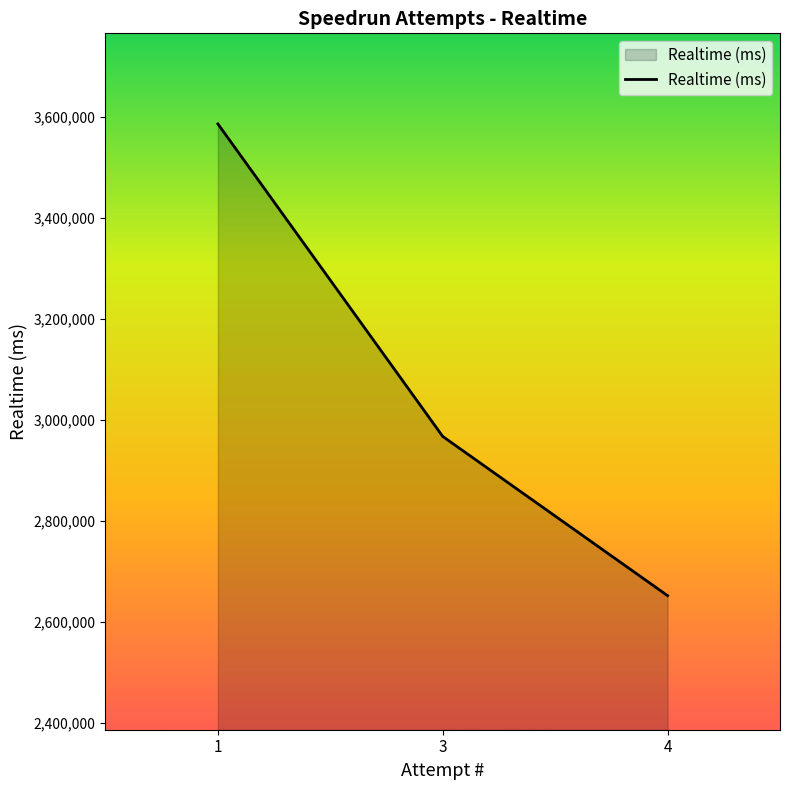

The value at 4 is 2652538. True or false?

True